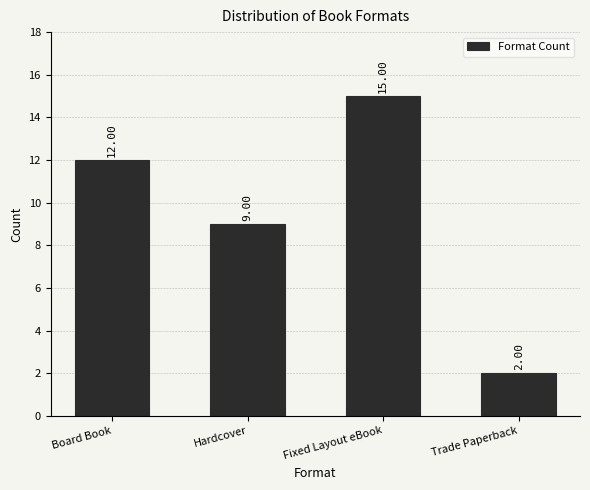

At which category does the chart reach its peak across all series?

Fixed Layout eBook